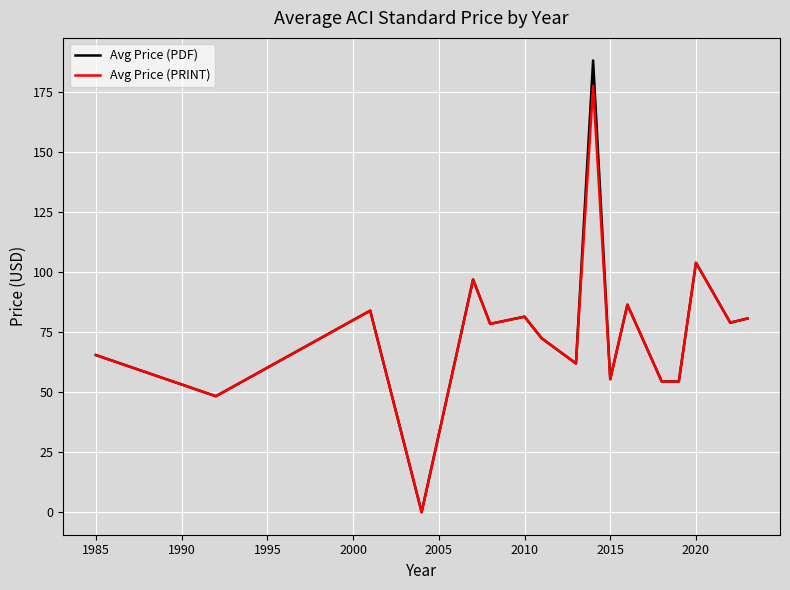

Rank the series by their maximum value, from lowest to highest.

Avg Price (PRINT), Avg Price (PDF)